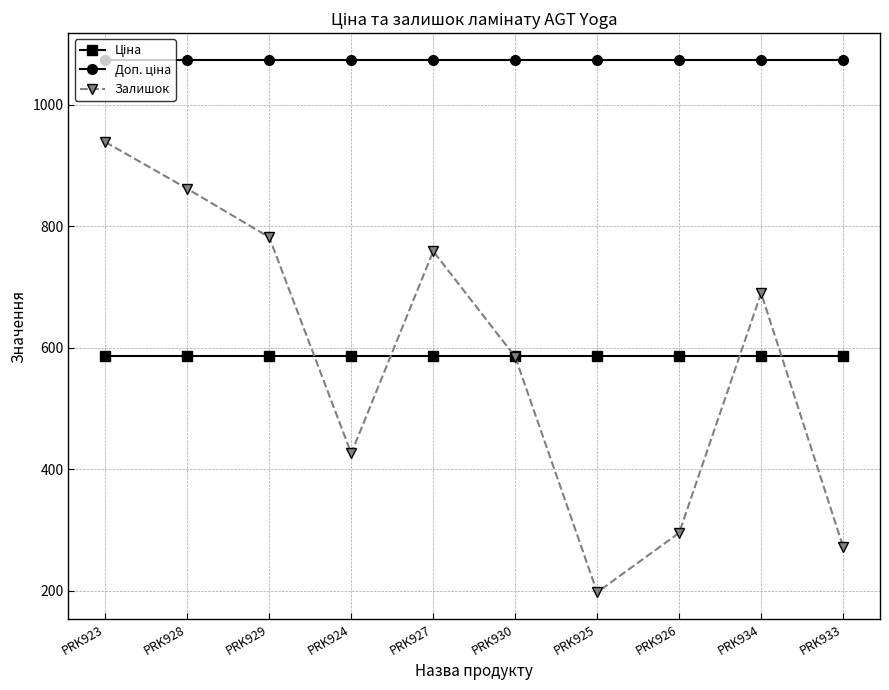

List the labels in order of Залишок value, largest first.

PRK923, PRK928, PRK929, PRK927, PRK934, PRK930, PRK924, PRK926, PRK933, PRK925